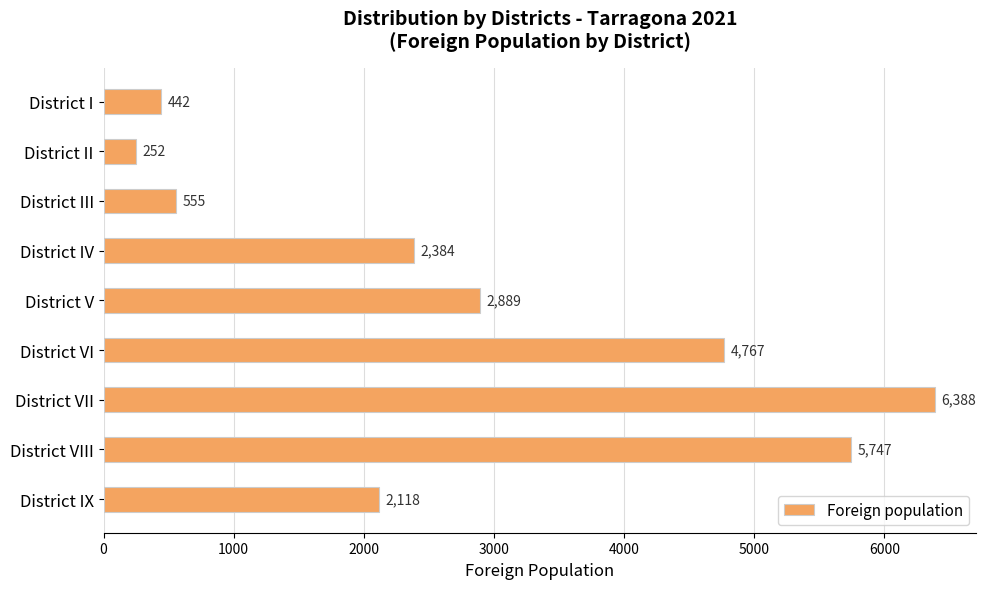

Which label corresponds to the smallest value in the chart?

District II